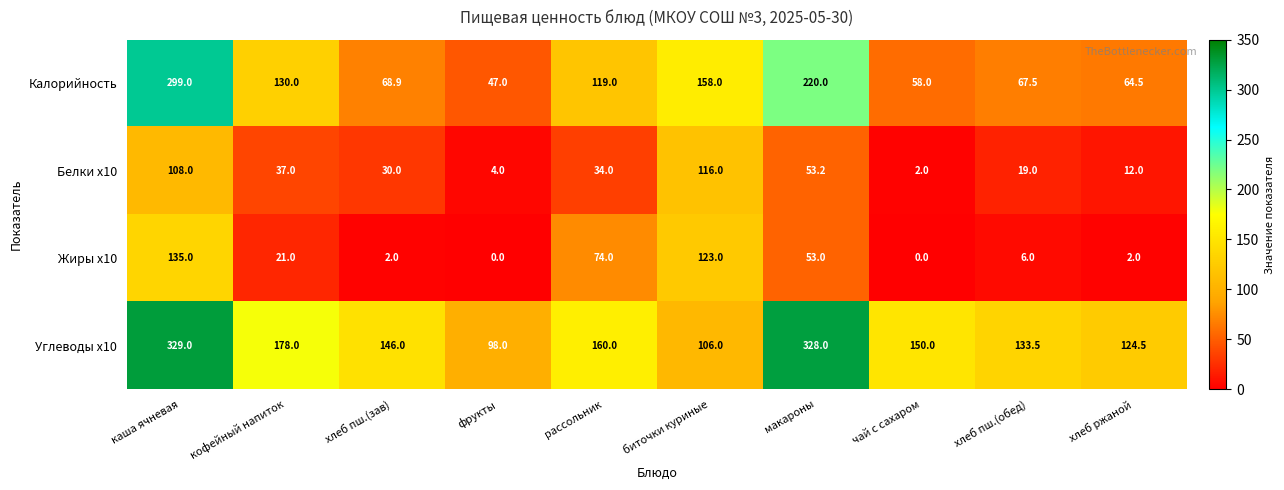

What is the difference between the highest and lowest values at чай с сахаром?

150.0